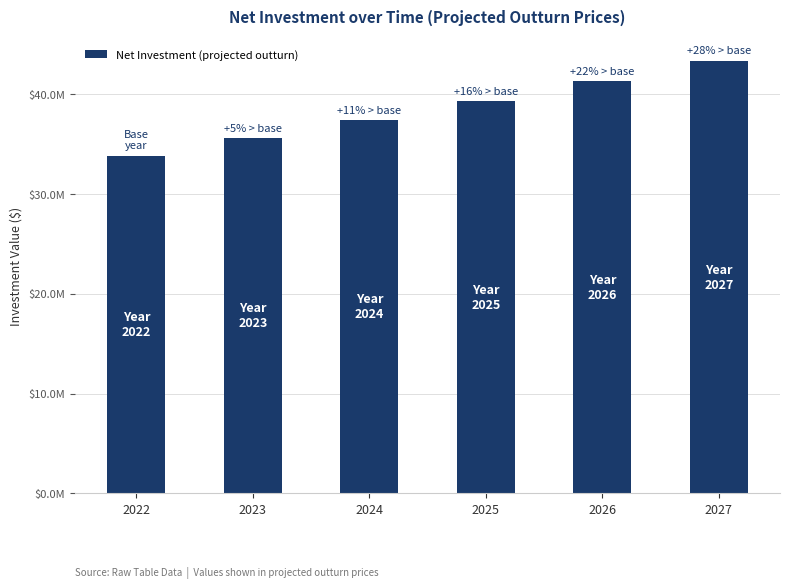

What is the maximum value shown in the chart?

43361815.6